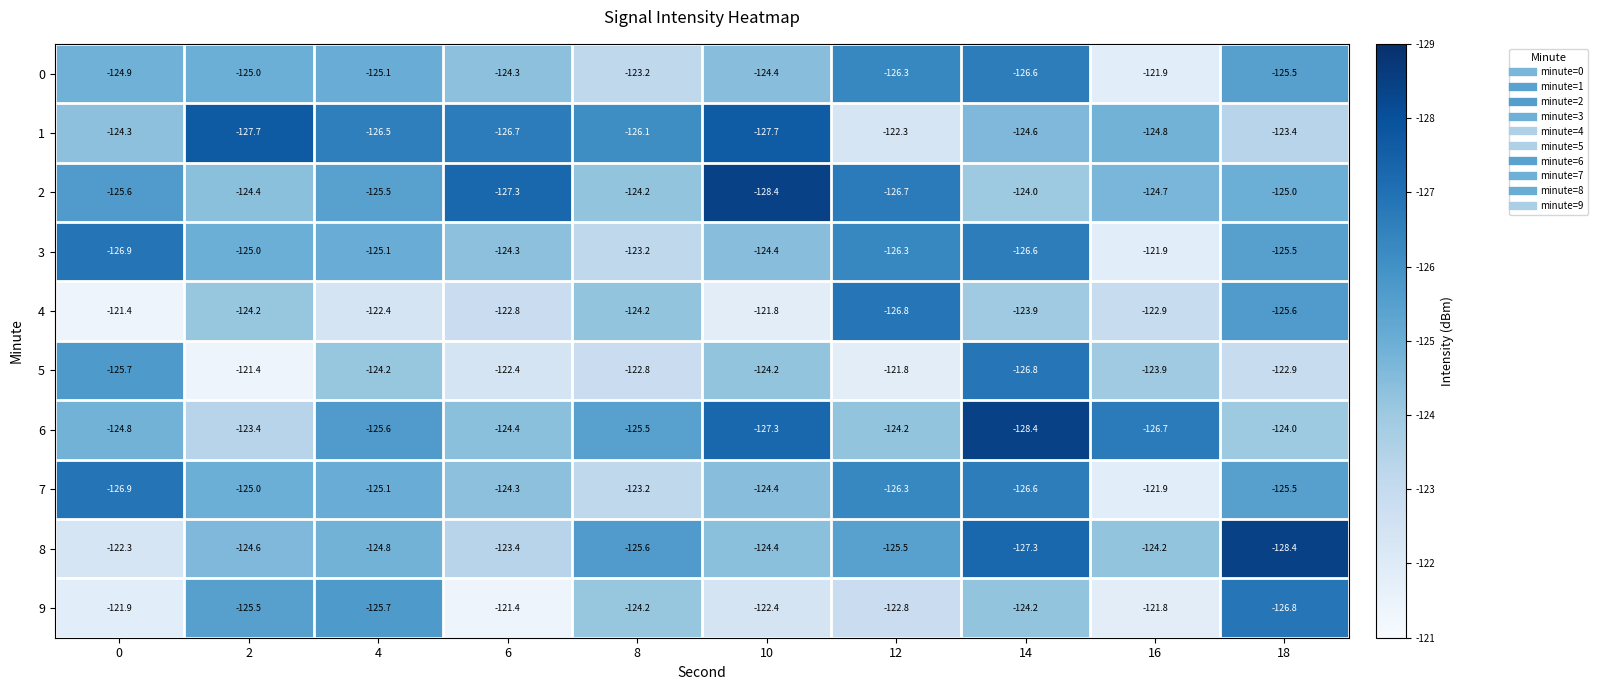

At which category is the sum across all series the highest?

16